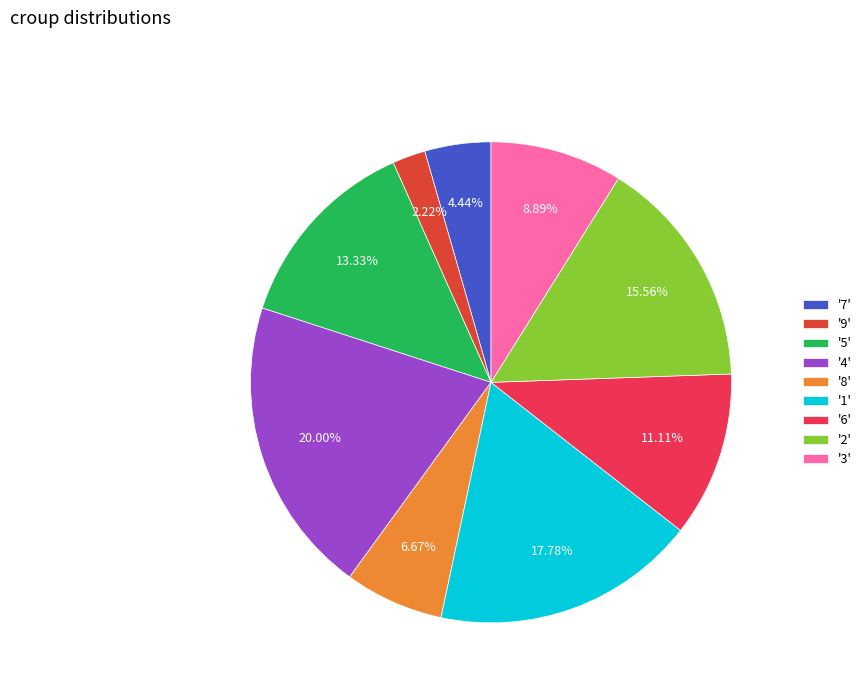

Rank the categories by value from highest to lowest.

'4', '1', '2', '5', '6', '3', '8', '7', '9'